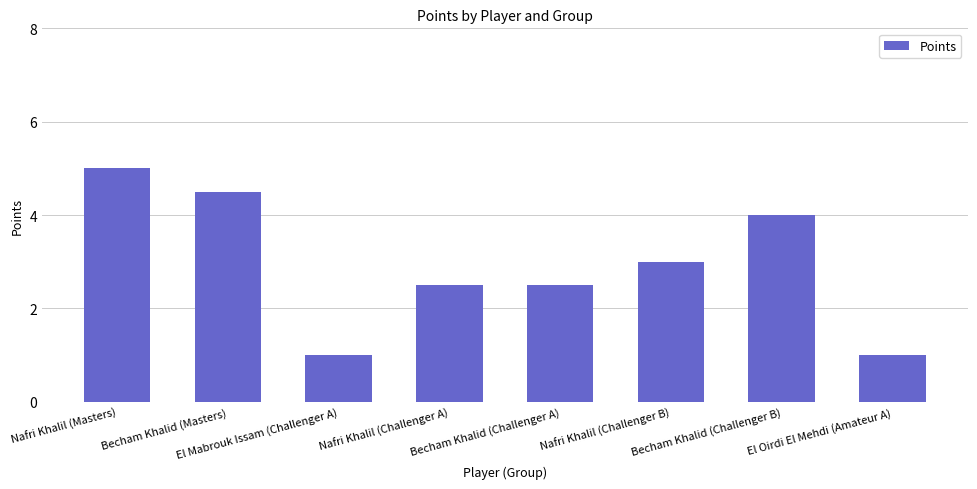

What is the change in value from Nafri Khalil (Challenger B) to El Oirdi El Mehdi (Amateur A)?

-2.0